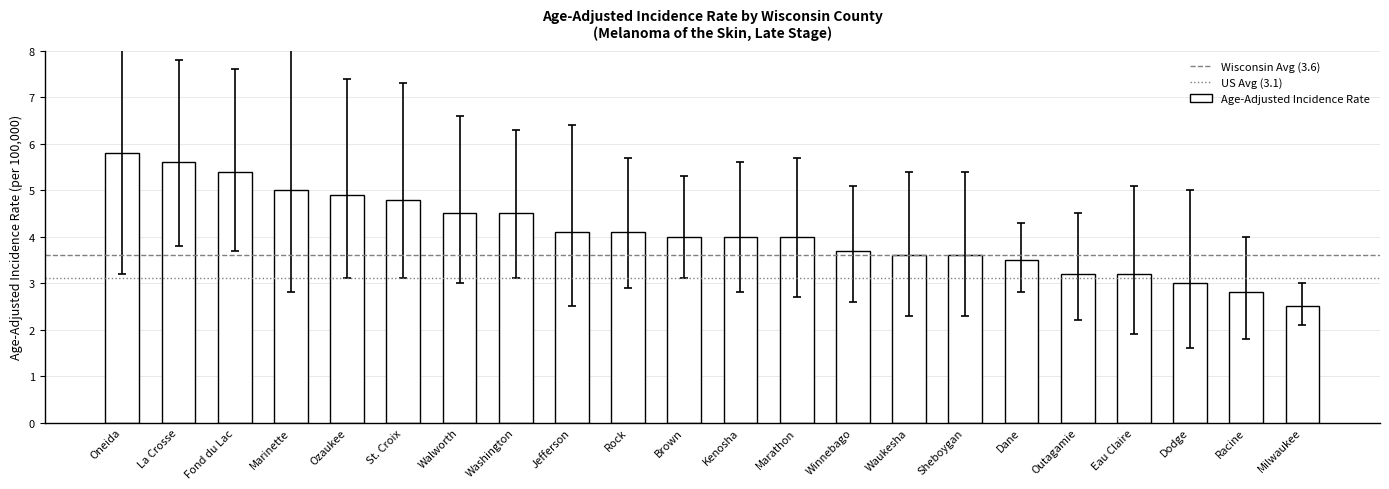

How many distinct data groups are displayed?

1